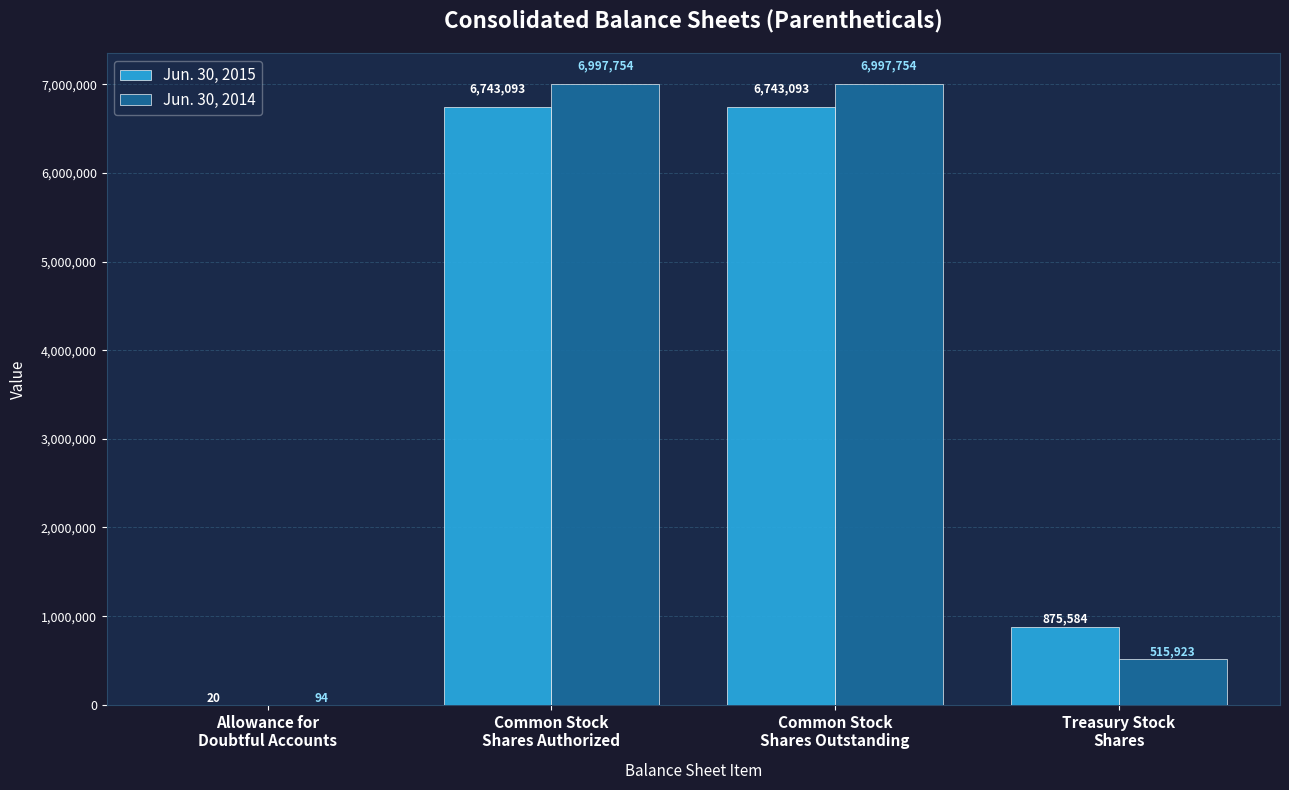

What is the sum of all Jun. 30, 2015 values?

14361790